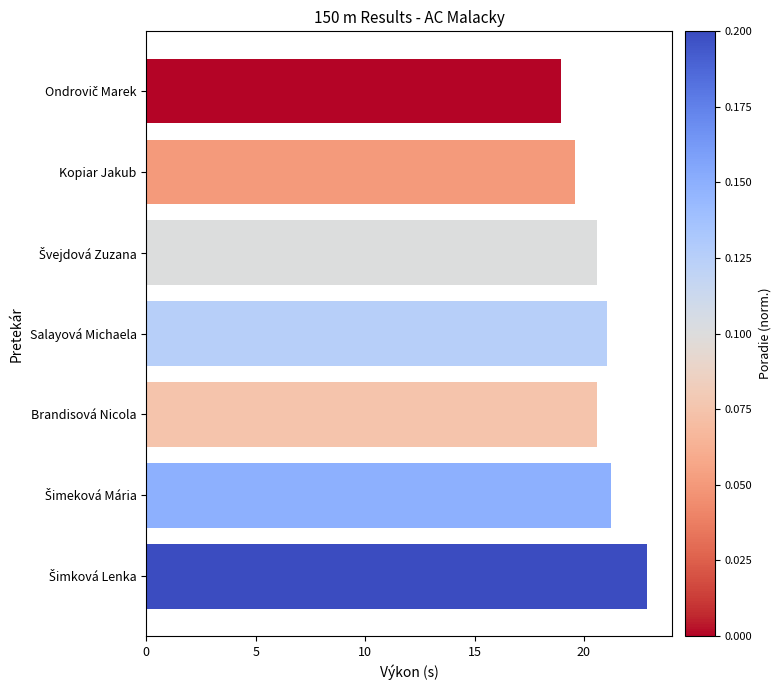

What is the greatest value displayed?

22.9